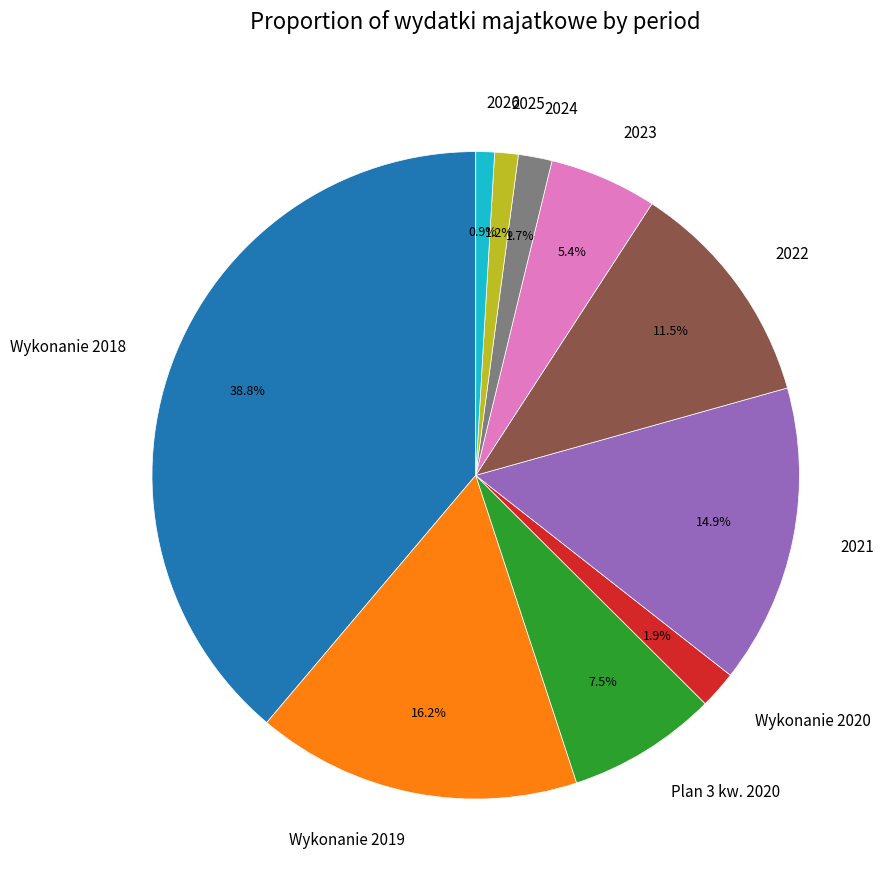

What is the largest slice in the pie chart?

Wykonanie 2018